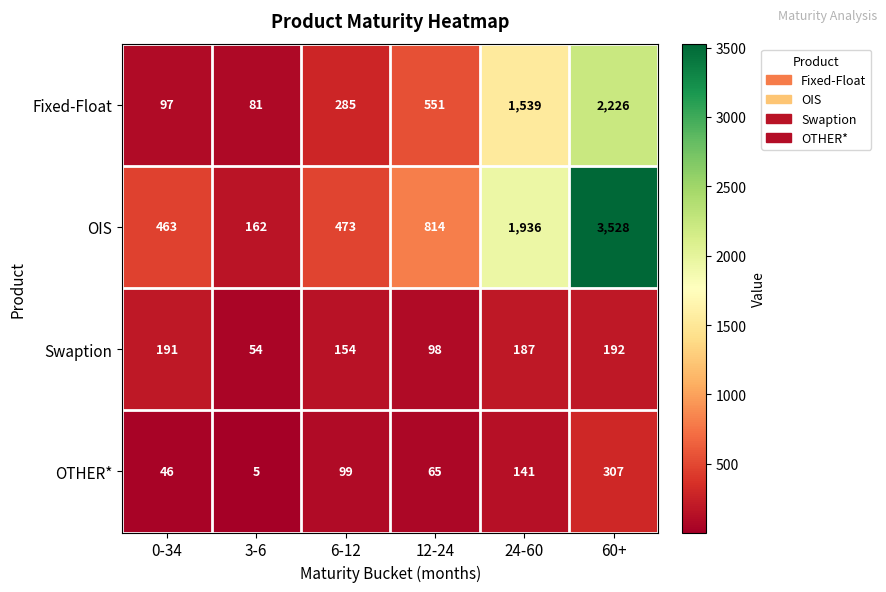

What is the spread (max minus min) of values at 60+?

3336